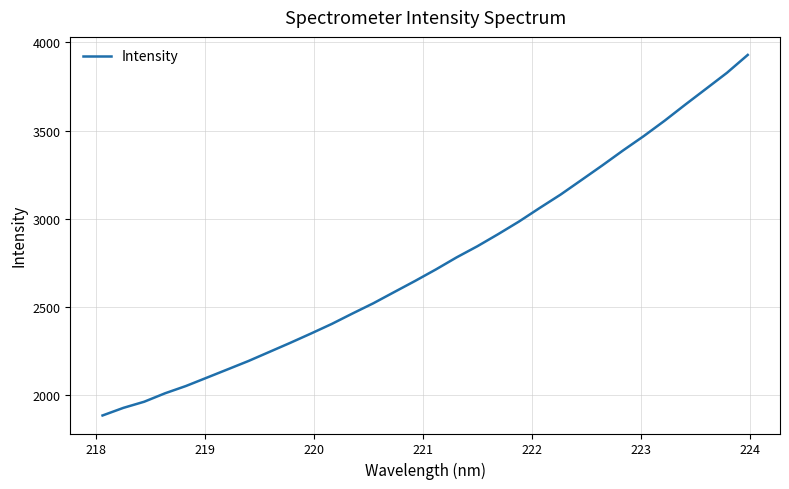

What is the greatest value displayed?

3929.0